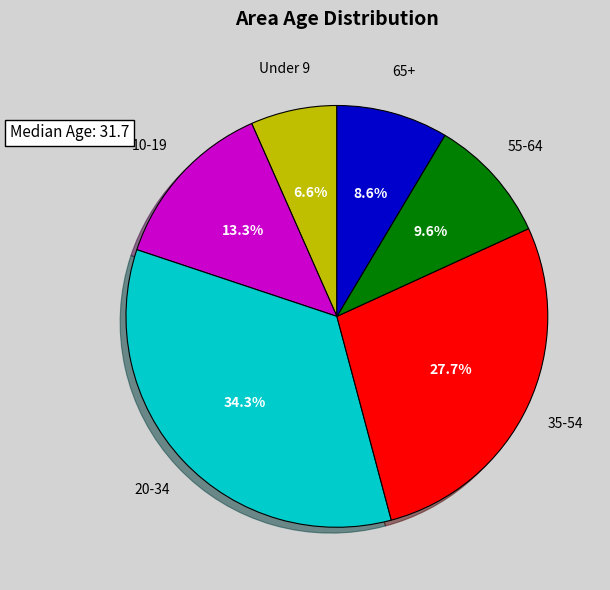

Does any single category account for the majority?

No